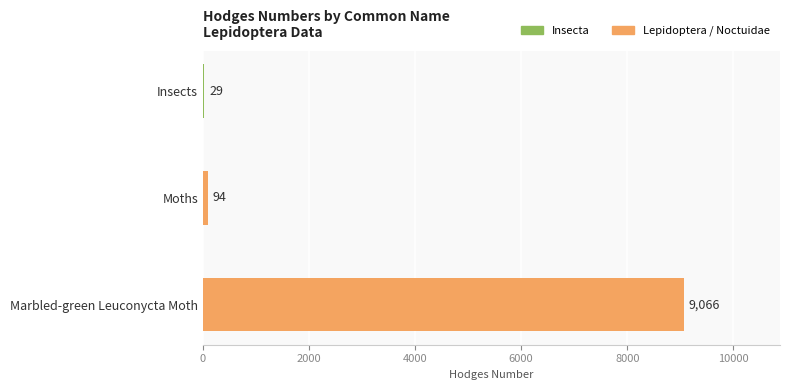

At which label is the value closest to 4547?

Moths